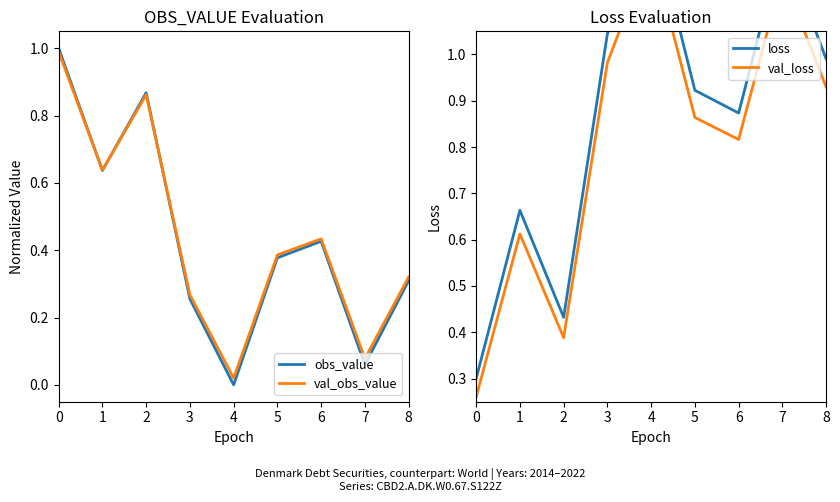

Which series changed the most between 4 and 5?

obs_value